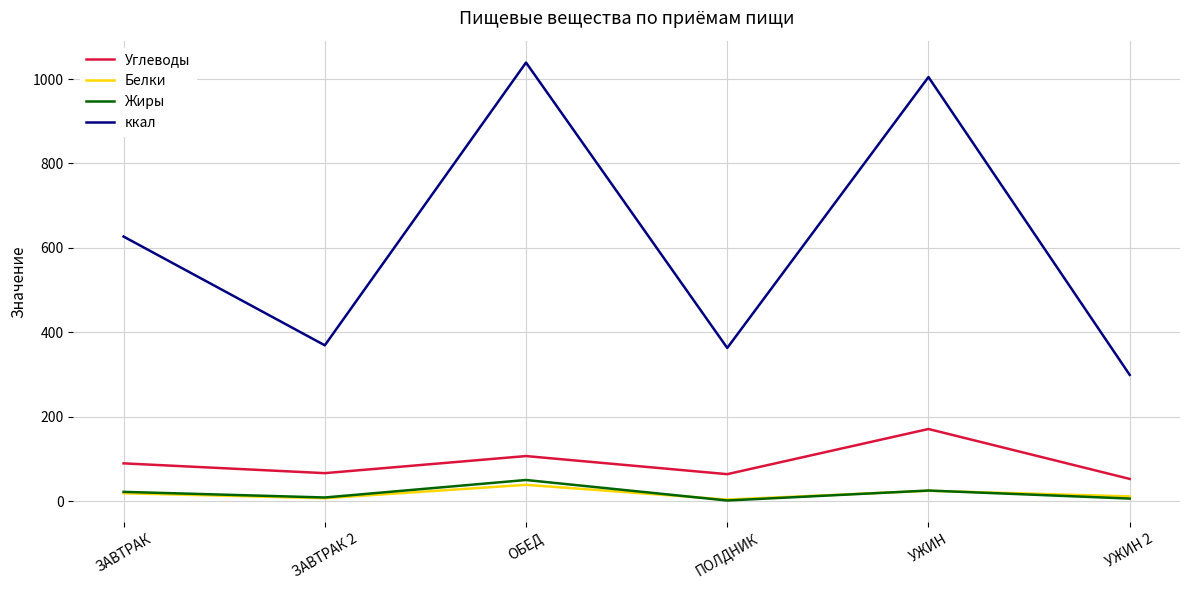

Read the Белки value at ОБЕД.

38.8